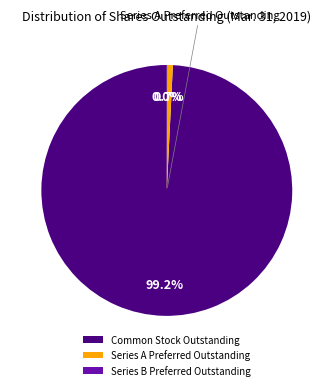

What percentage is NOT represented by Series A Preferred Outstanding?

99.3%